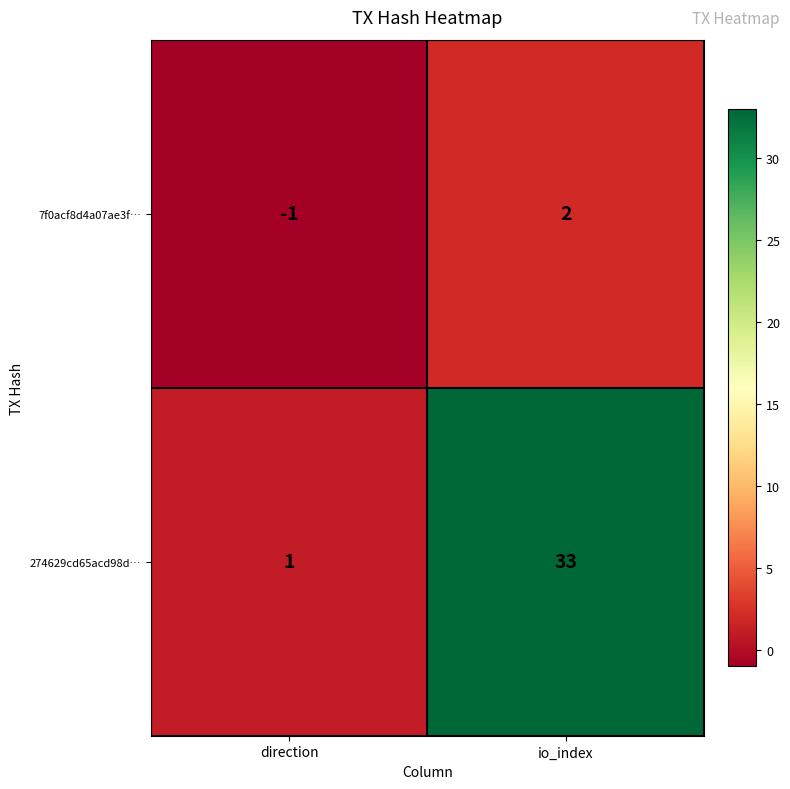

What is the difference between the 274629cd65acd98d… values at direction and io_index?

32